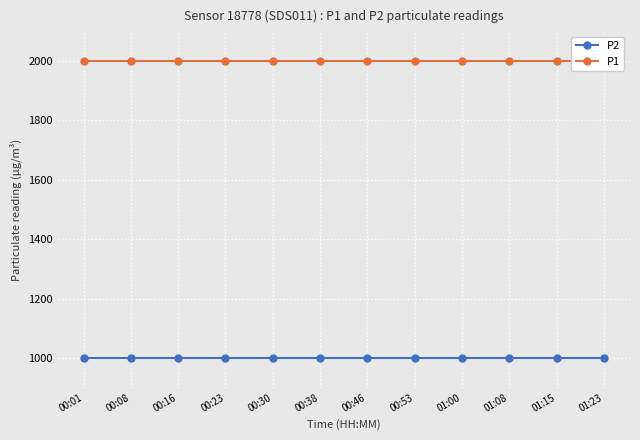

What are all the series names shown in the legend?

P2, P1